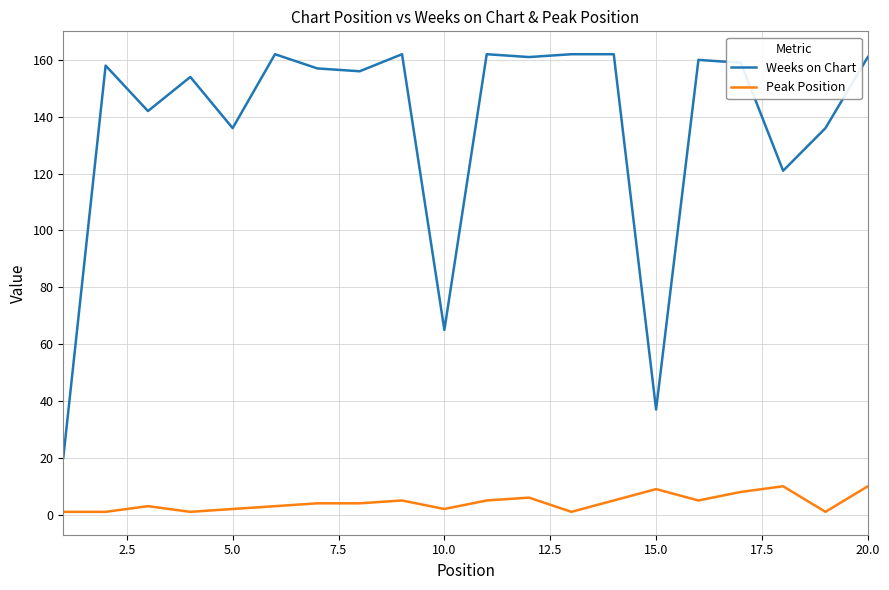

Count the number of data series in this chart.

2